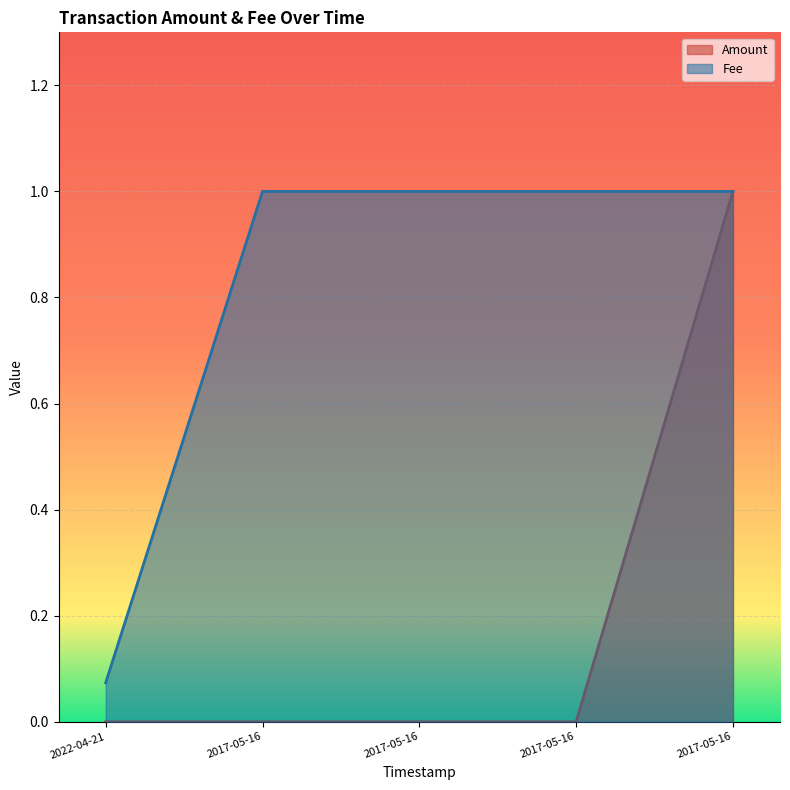

At how many categories does at least one series exceed 0?

5